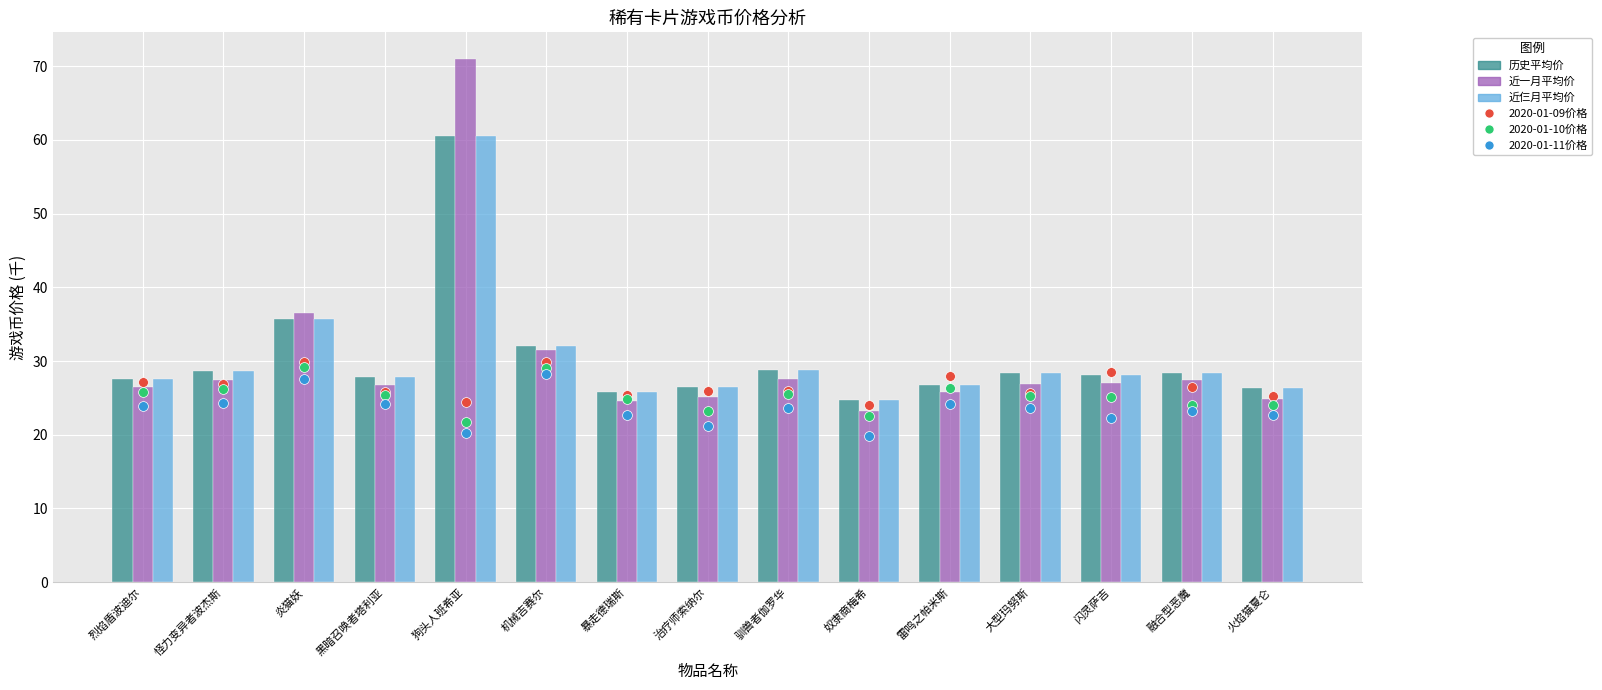

What are all the series names shown in the legend?

历史平均价, 近一月平均价, 近仨月平均价, 2020-01-09价格, 2020-01-10价格, 2020-01-11价格